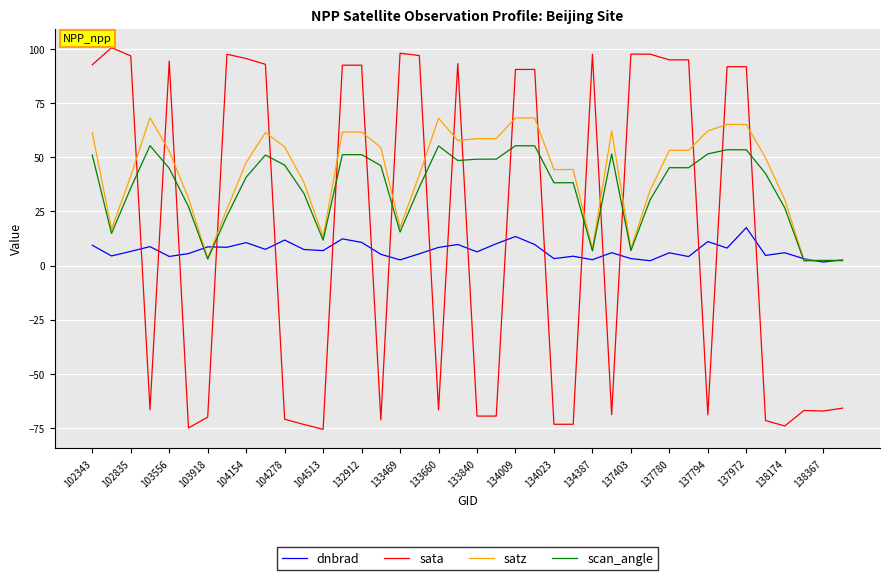

What is the smallest value displayed?

-75.5